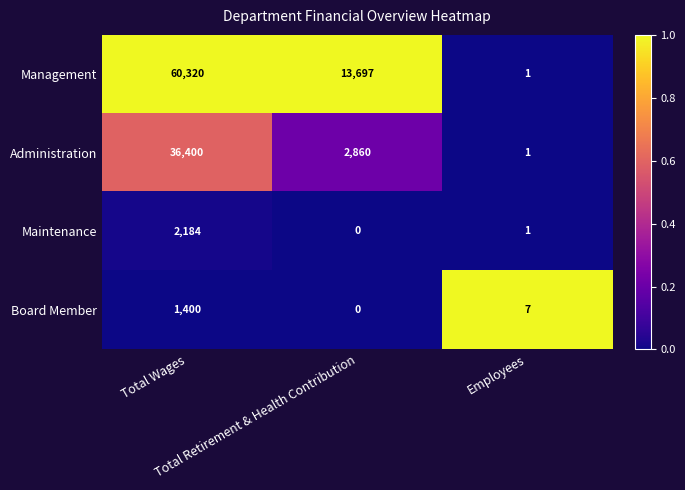

Rank the series by their maximum value, from lowest to highest.

Board Member, Maintenance, Administration, Management